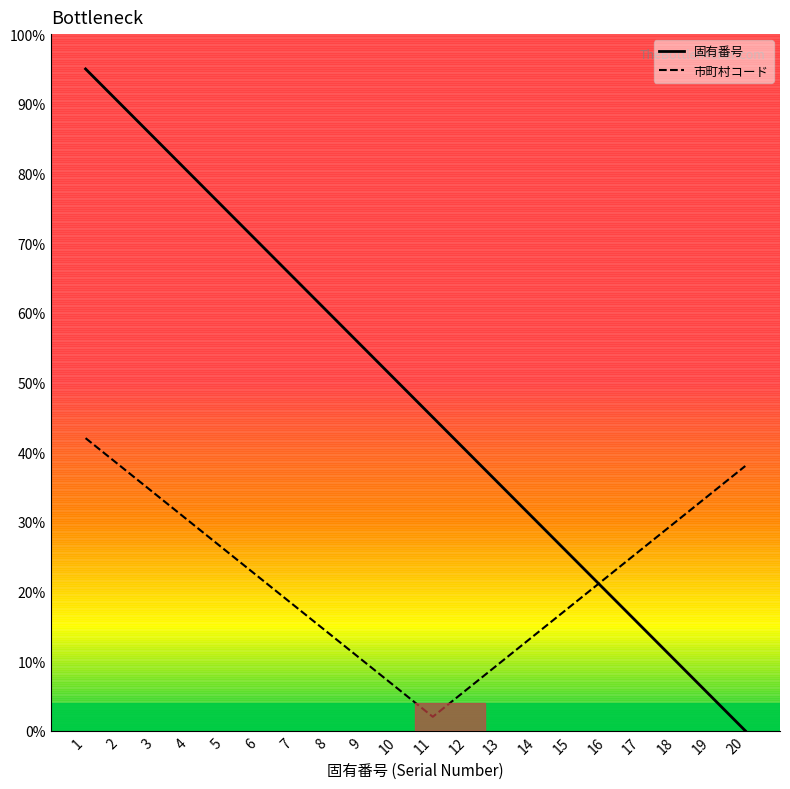

Is the value of 市町村コード at 18 greater than the value of 固有番号 at 16?

Yes